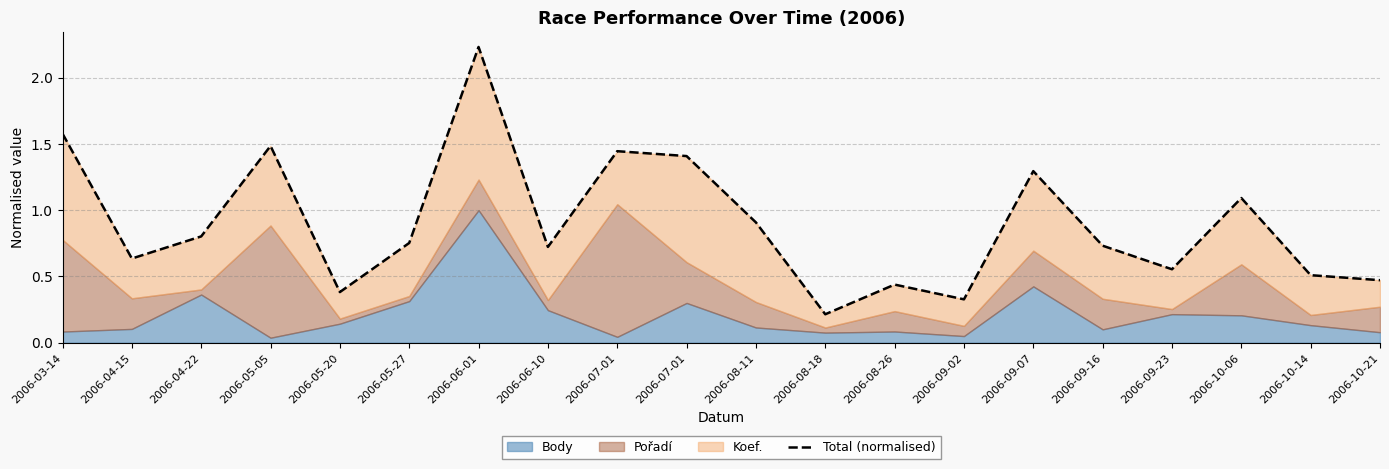

List the labels in order of value, largest first.

2006-06-01, 2006-03-14, 2006-05-05, 2006-07-01, 2006-07-01, 2006-09-07, 2006-10-06, 2006-08-11, 2006-04-22, 2006-05-27, 2006-09-16, 2006-06-10, 2006-04-15, 2006-09-23, 2006-10-14, 2006-10-21, 2006-08-26, 2006-05-20, 2006-09-02, 2006-08-18